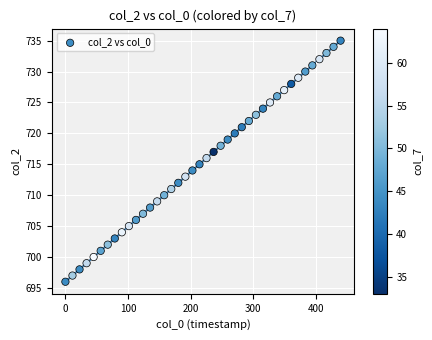

What is the range of Y values (max minus min)?

39